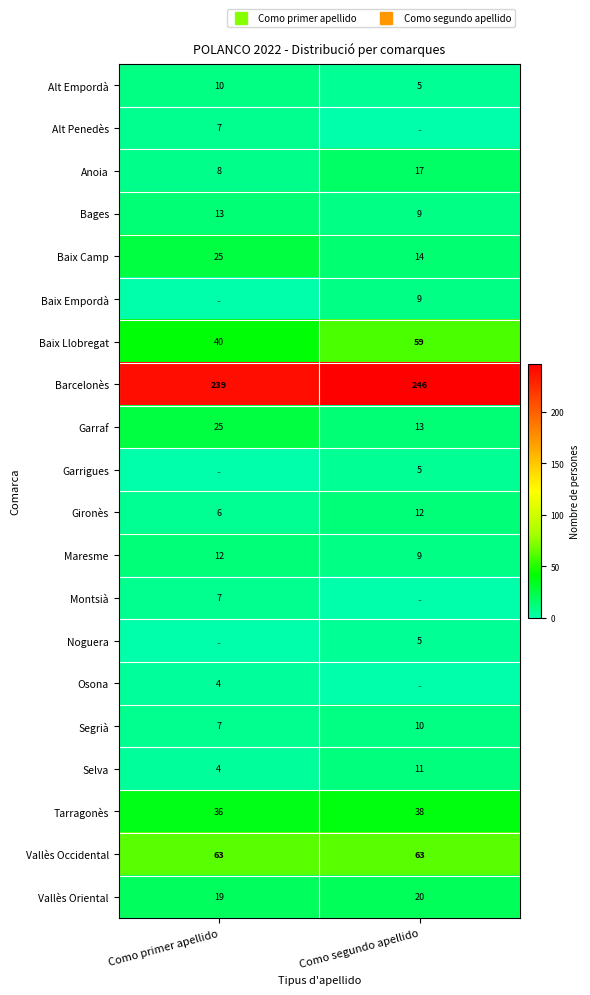

How many series are shown in this chart?

20